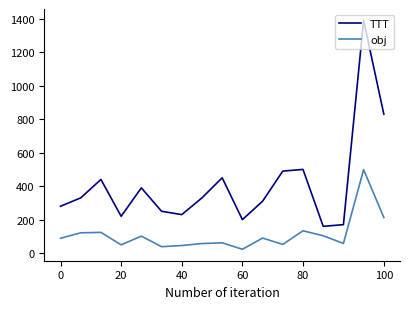

True or false: obj and TTT cross at least once.

False